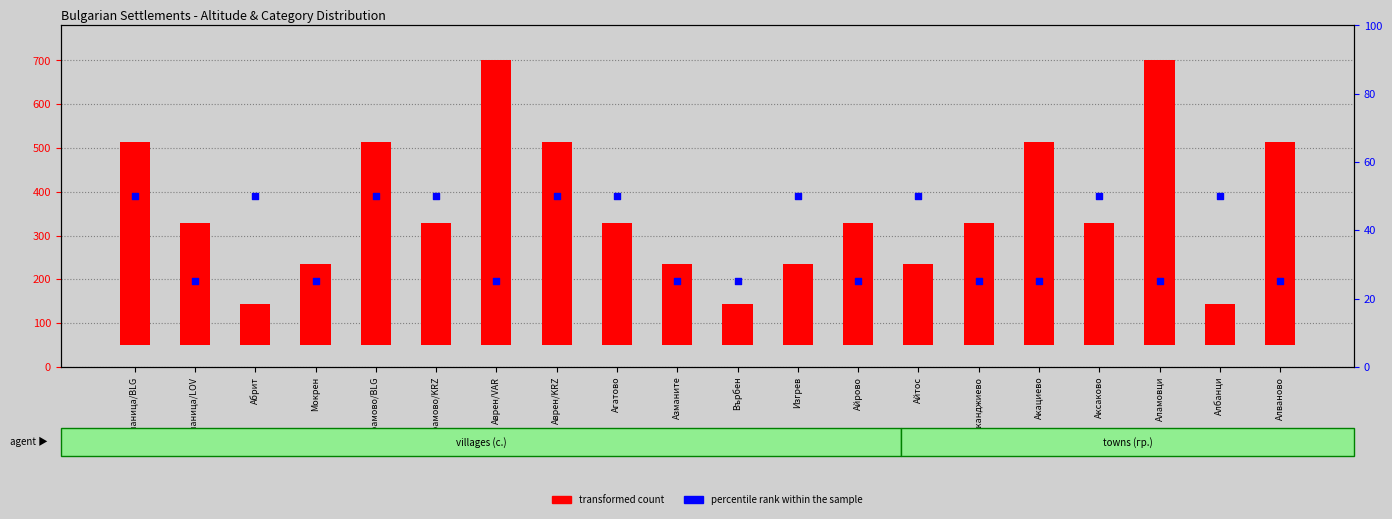

What is the ratio of the value at Аврен/KRZ to the value at Мокрен?

2.0